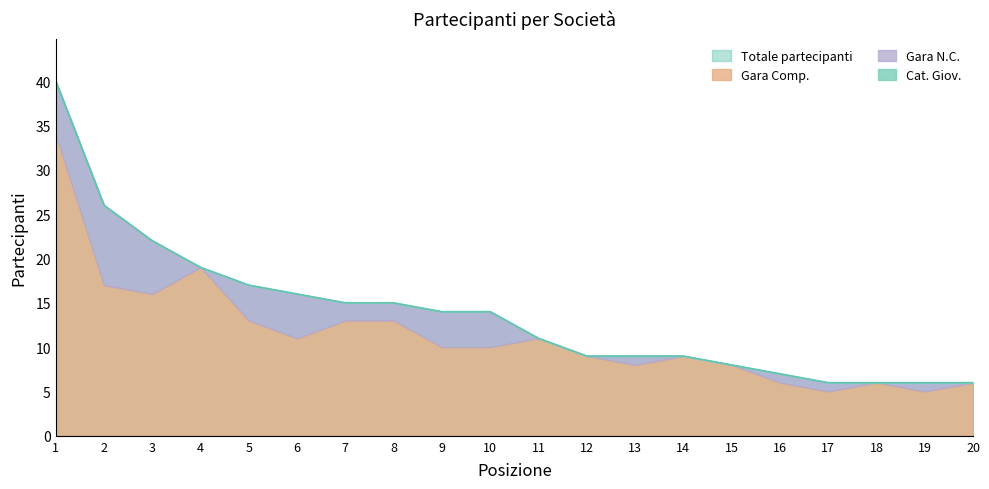

How many lines are shown in the chart?

4